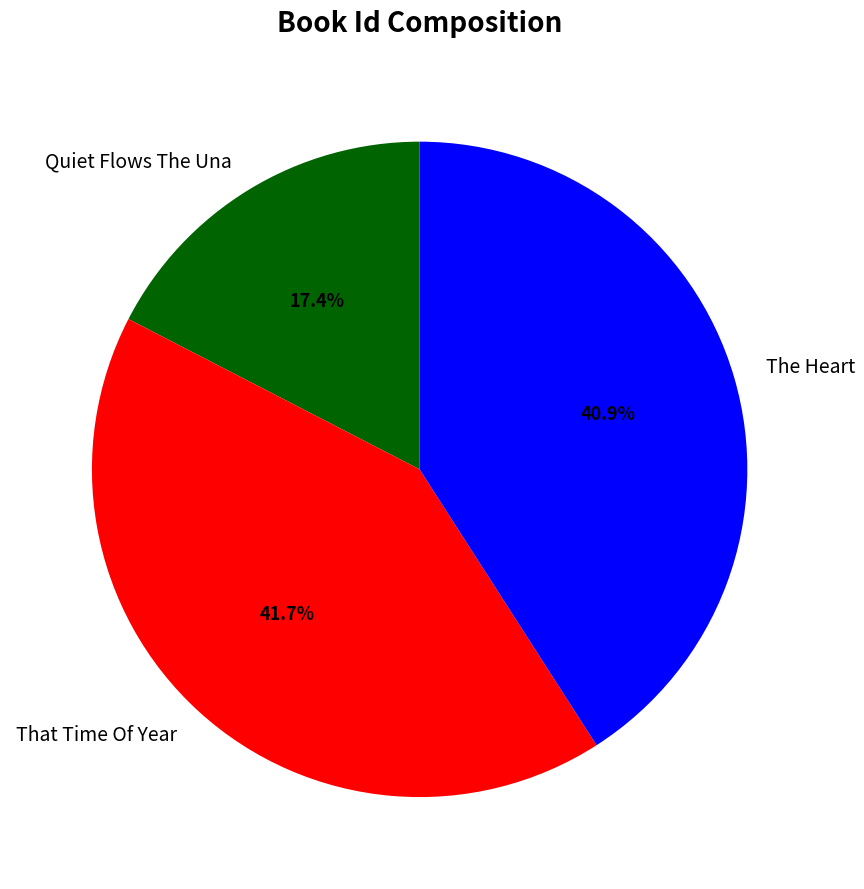

True or false: The Heart accounts for 41% of the total.

True